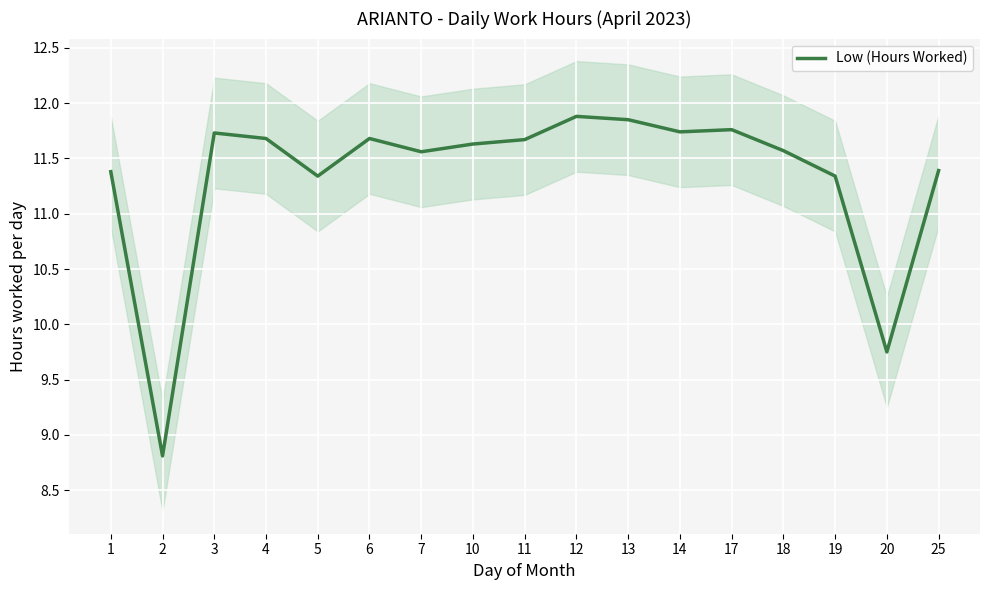

List the labels in order of value, smallest first.

2, 20, 5, 19, 1, 25, 7, 18, 10, 11, 4, 6, 3, 14, 17, 13, 12